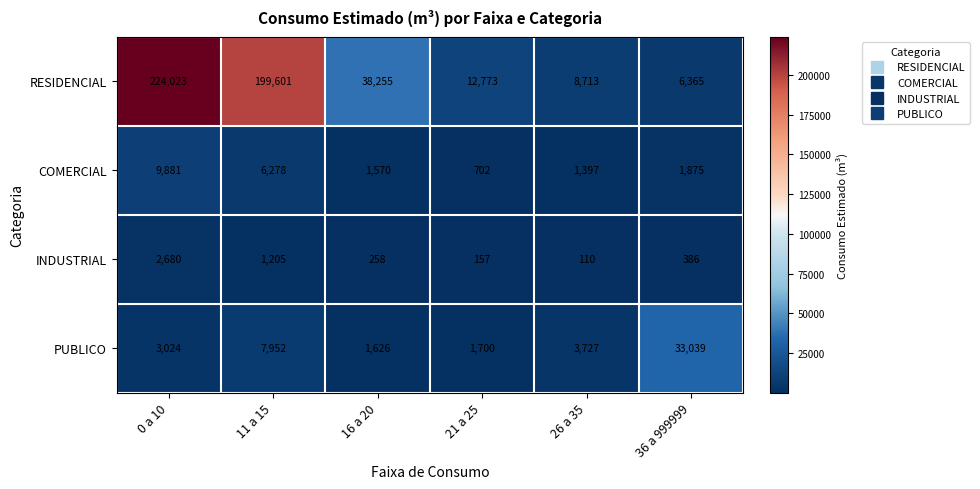

Rank the series by their maximum value, from highest to lowest.

RESIDENCIAL, PUBLICO, COMERCIAL, INDUSTRIAL